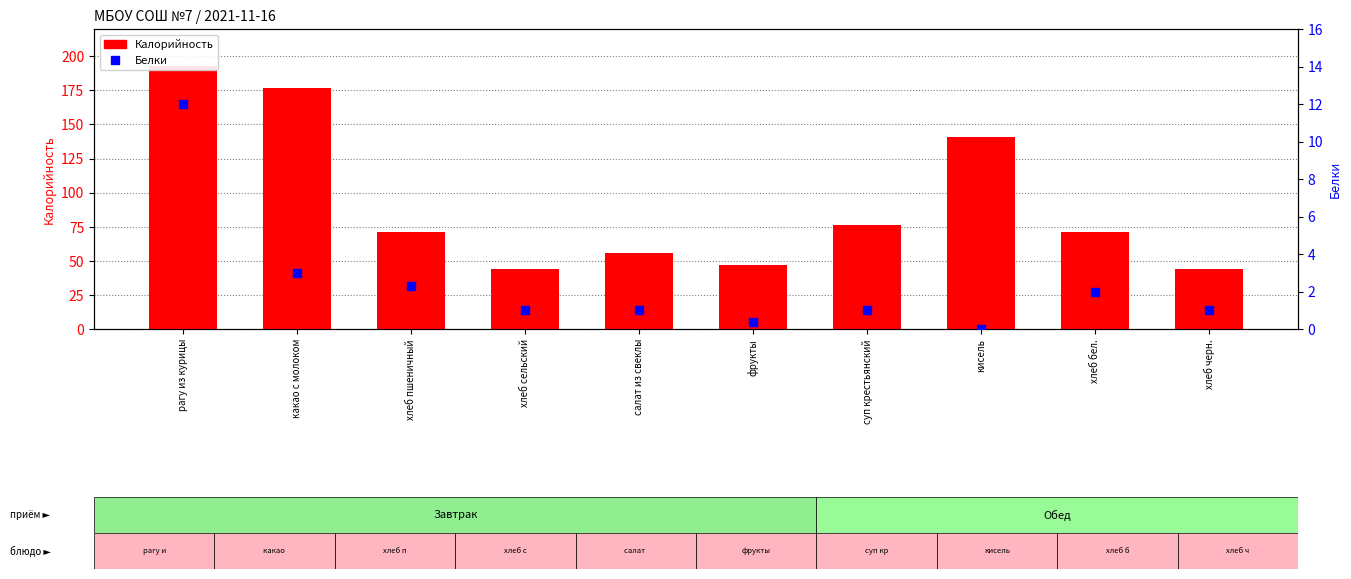

At how many categories does at least one series exceed 90?

3